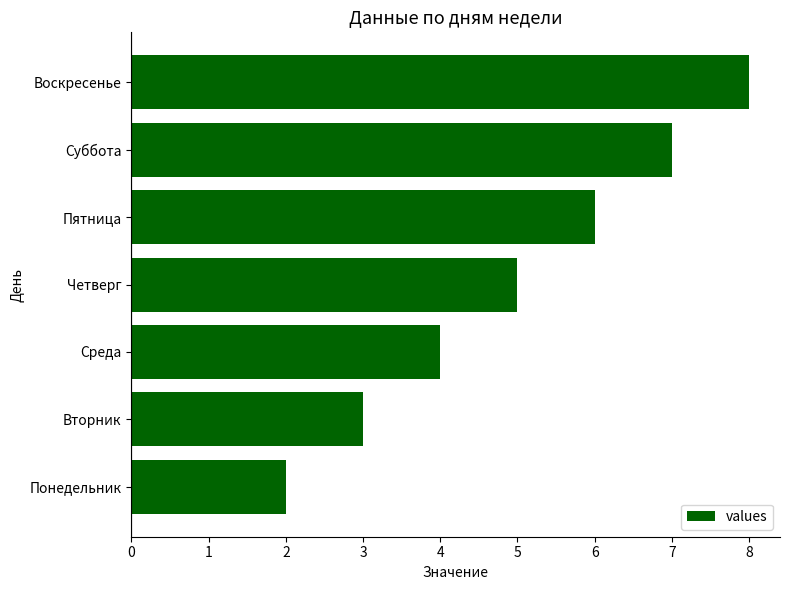

What is the average value?

5